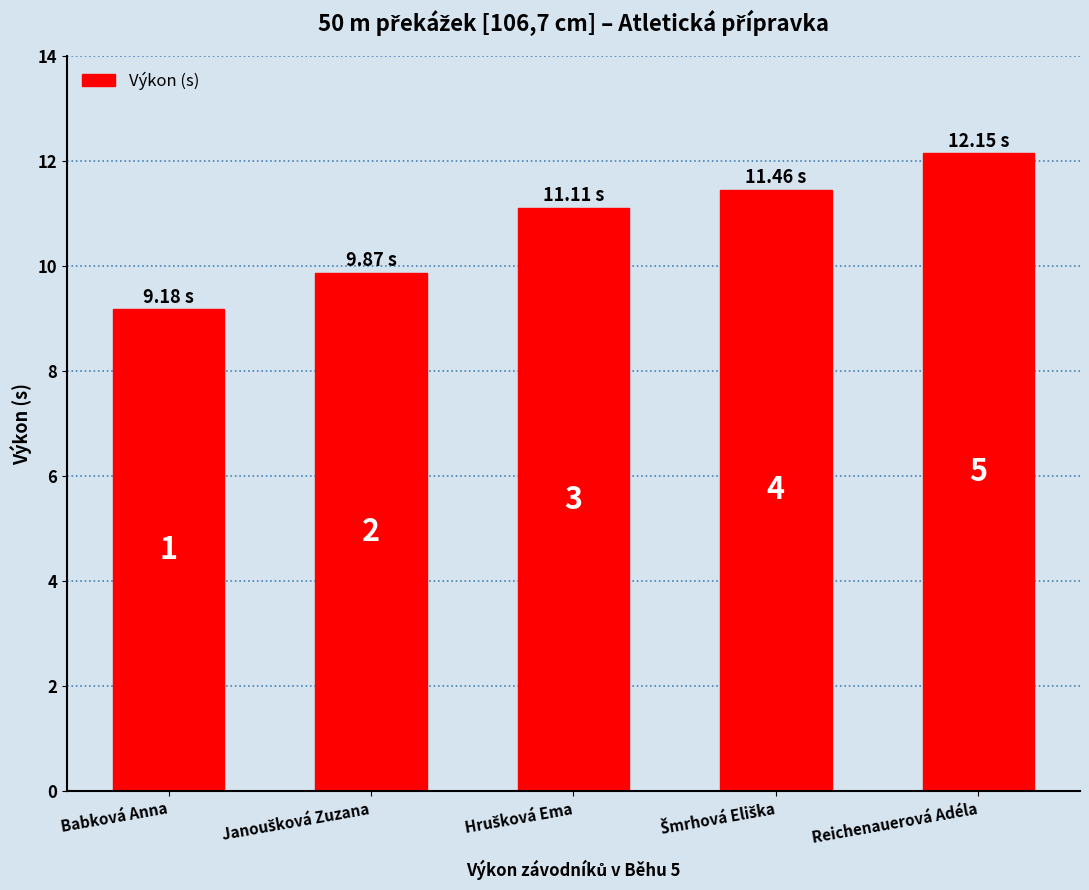

Rank the categories by value from lowest to highest.

Babková Anna, Janoušková Zuzana, Hrušková Ema, Šmrhová Eliška, Reichenauerová Adéla